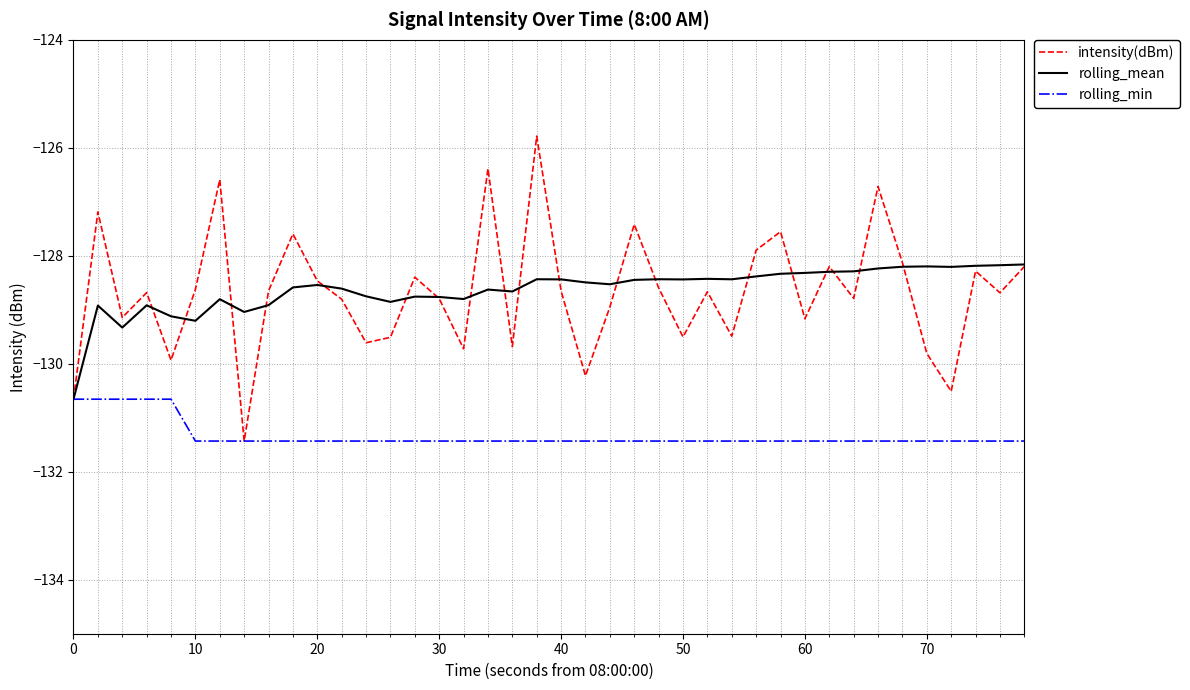

Which series has the widest spread of values?

intensity(dBm)